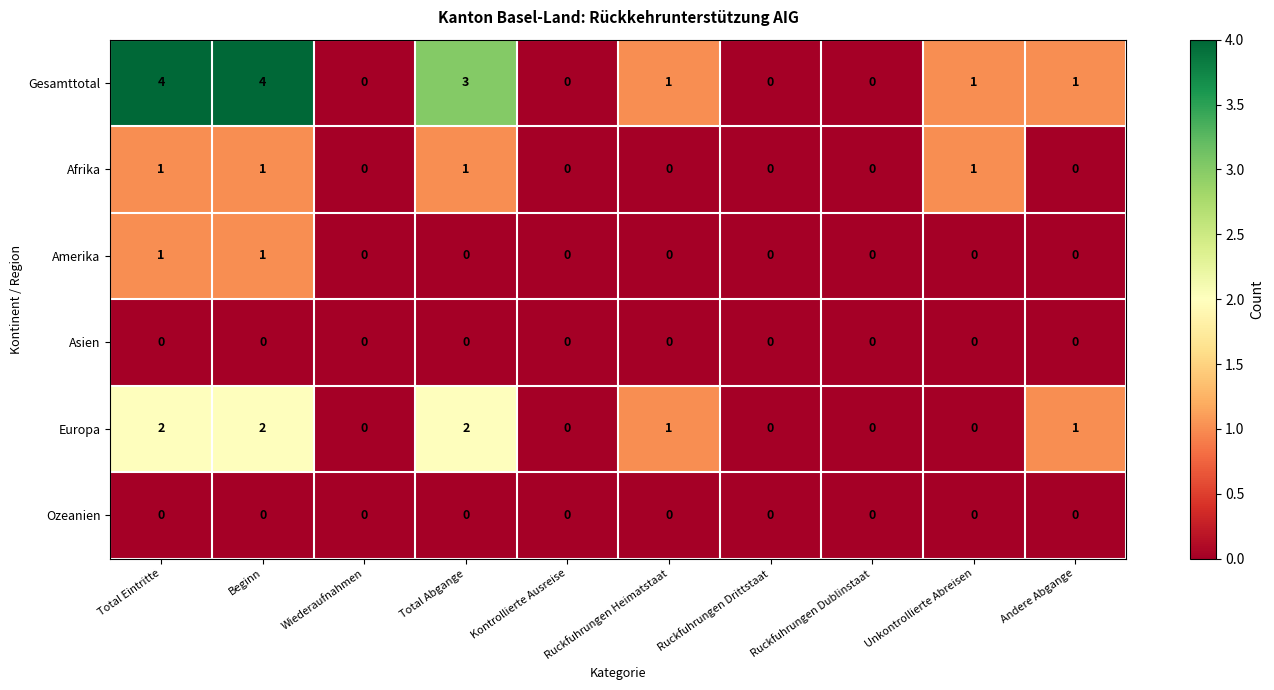

How many data points does each series have?

10